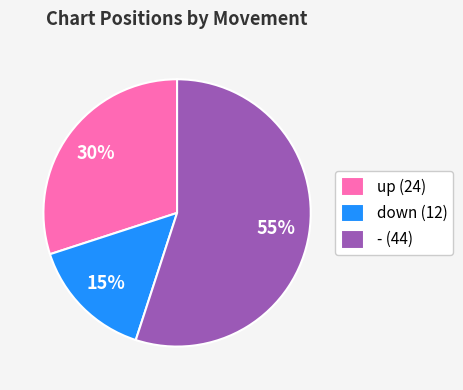

Count the number of slices in the pie.

3